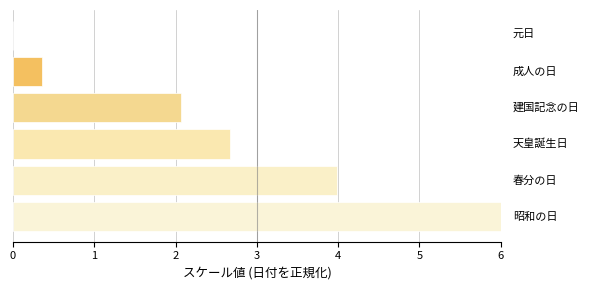

Count the number of data series in this chart.

1